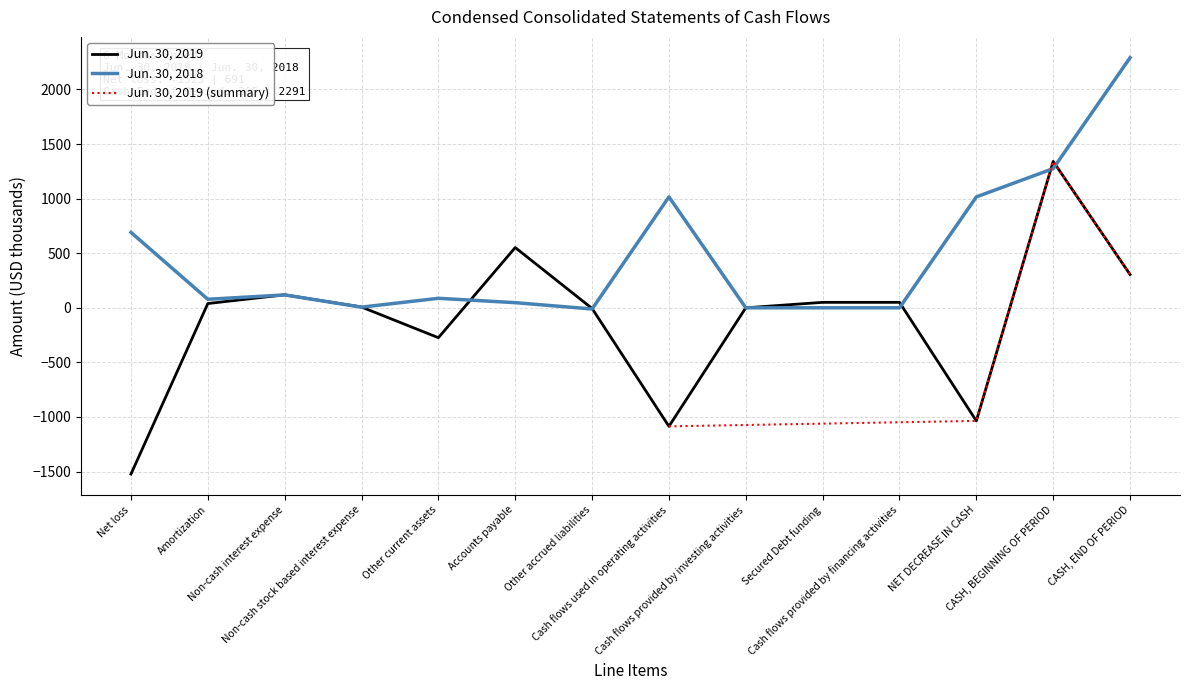

What is the difference between the maximum and minimum values in the Jun. 30, 2019 series?

2864